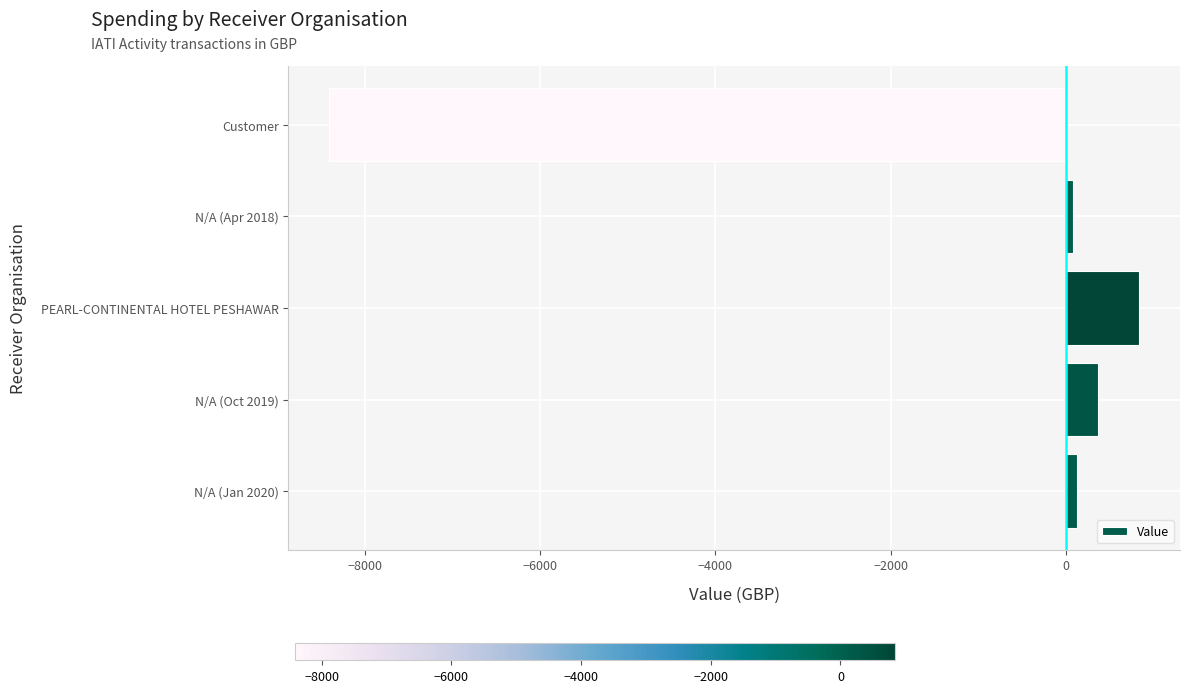

What is the minimum value shown in the chart?

-8412